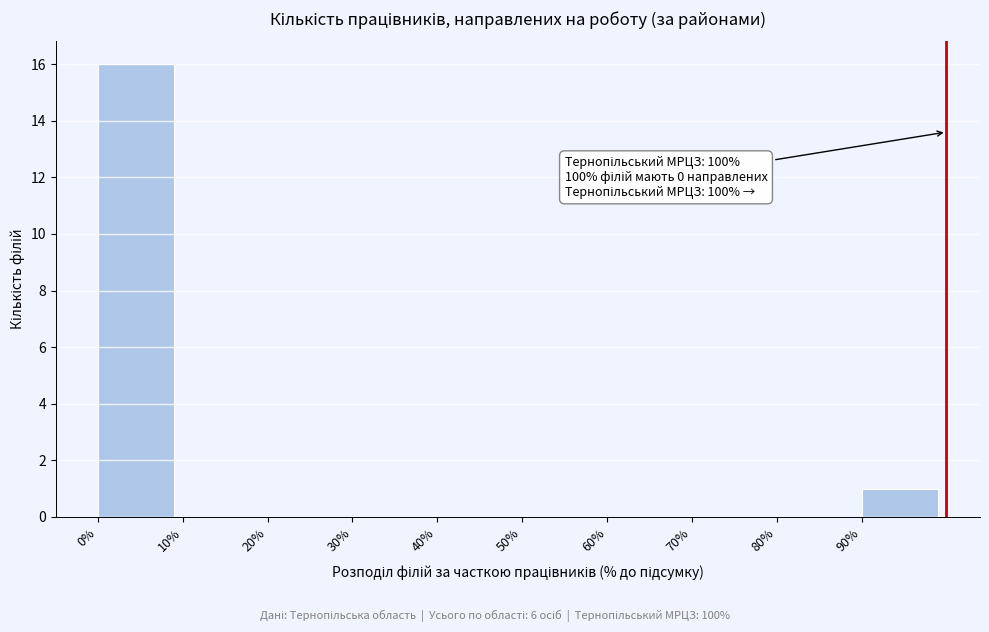

Over which range of the x-axis is the bar tallest?

0 to 10